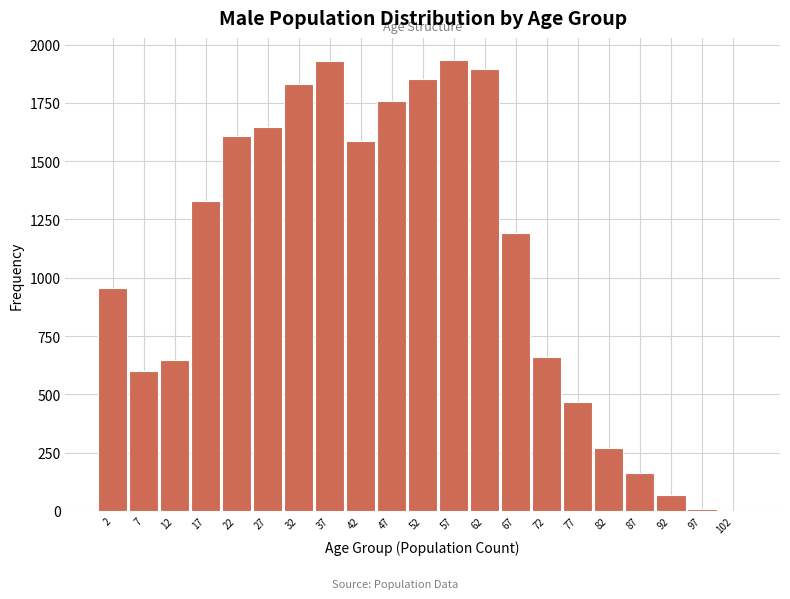

What is the ratio of the value at 67 to the value at 62?

0.6